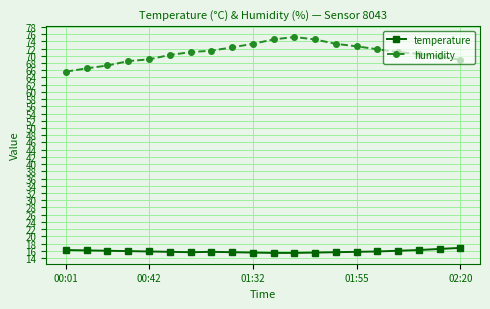

What is the maximum value for temperature?

16.8